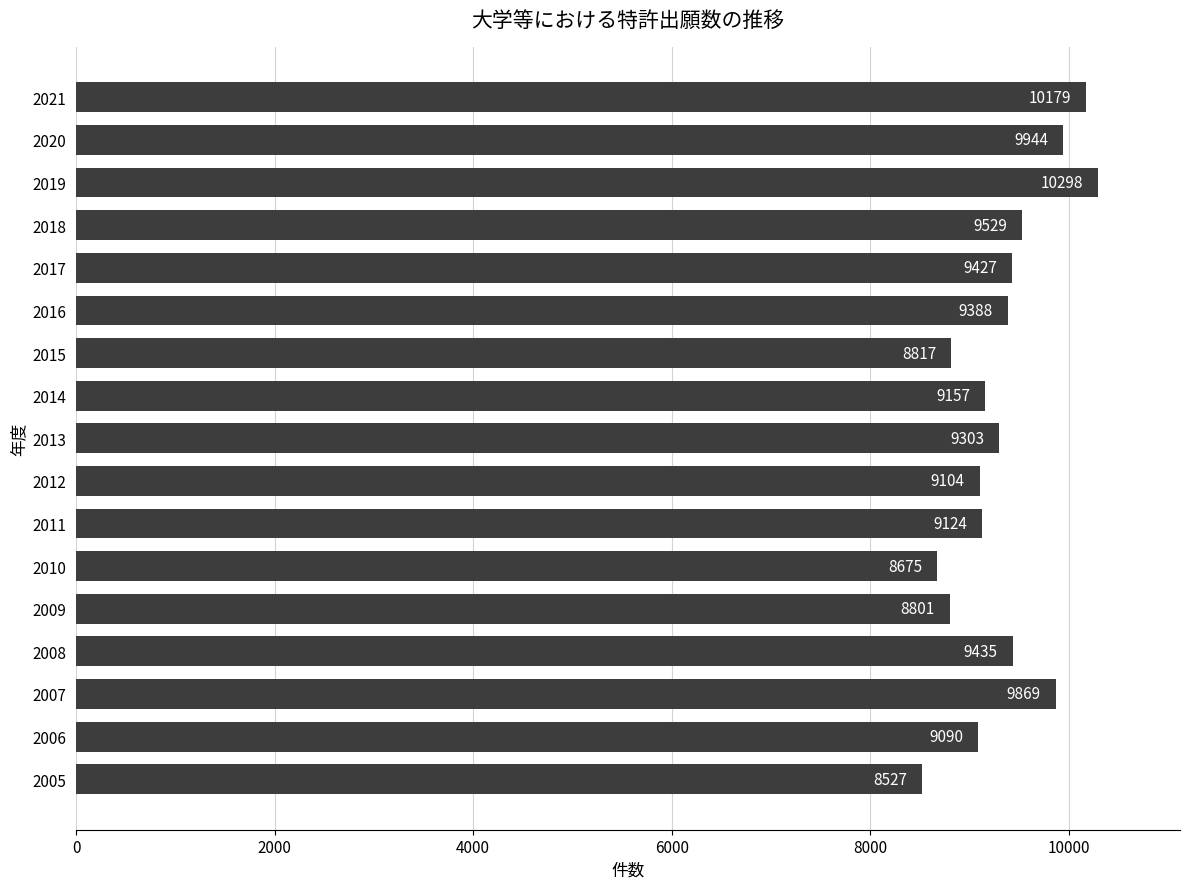

What is the difference between the second highest and second lowest values?

1504